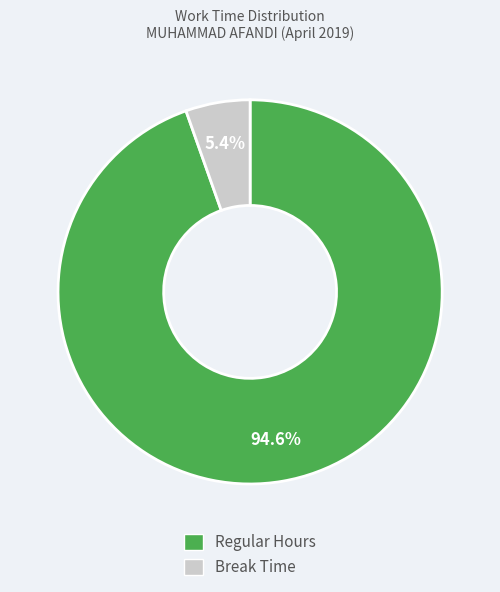

How many slices are in this pie chart?

2